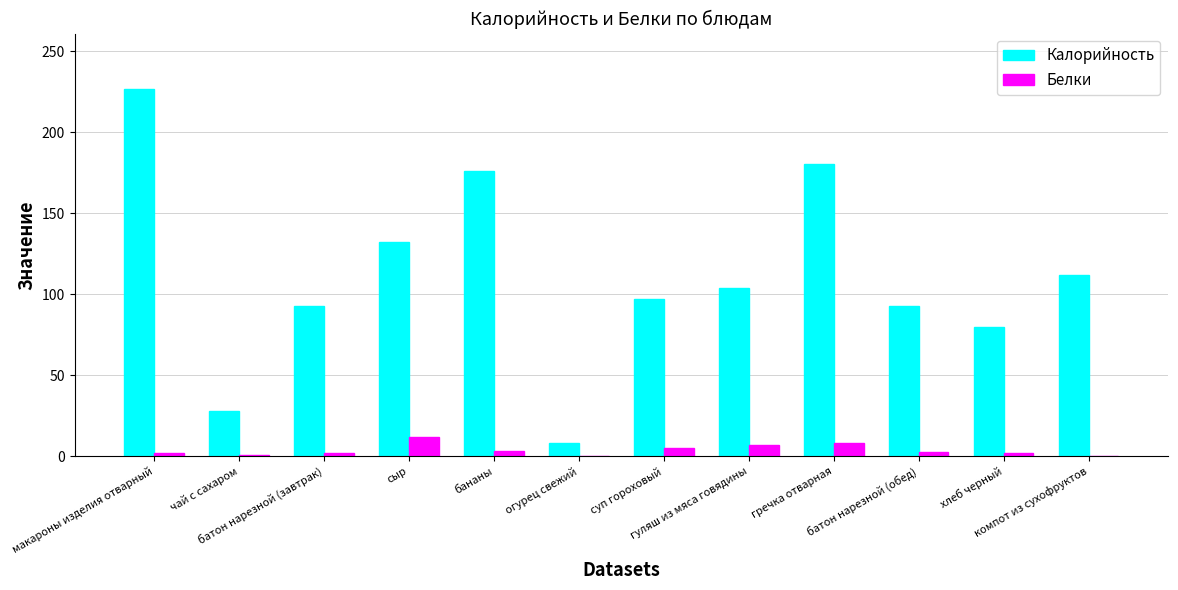

What is the total value across all series at батон нарезной (завтрак)?

95.0